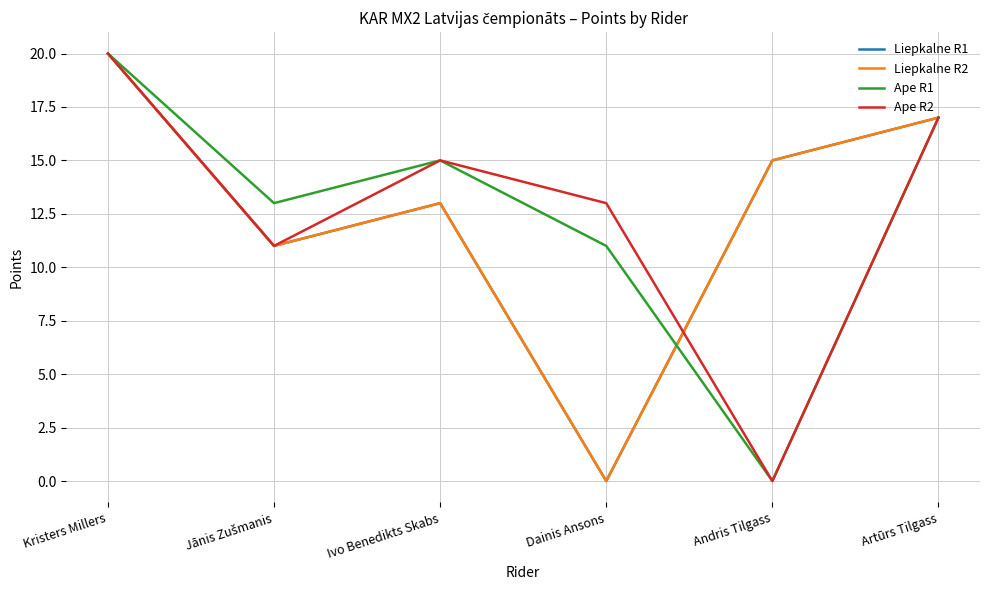

Is the value of Ape R1 at Dainis Ansons greater than the value of Liepkalne R1 at Artūrs Tilgass?

No